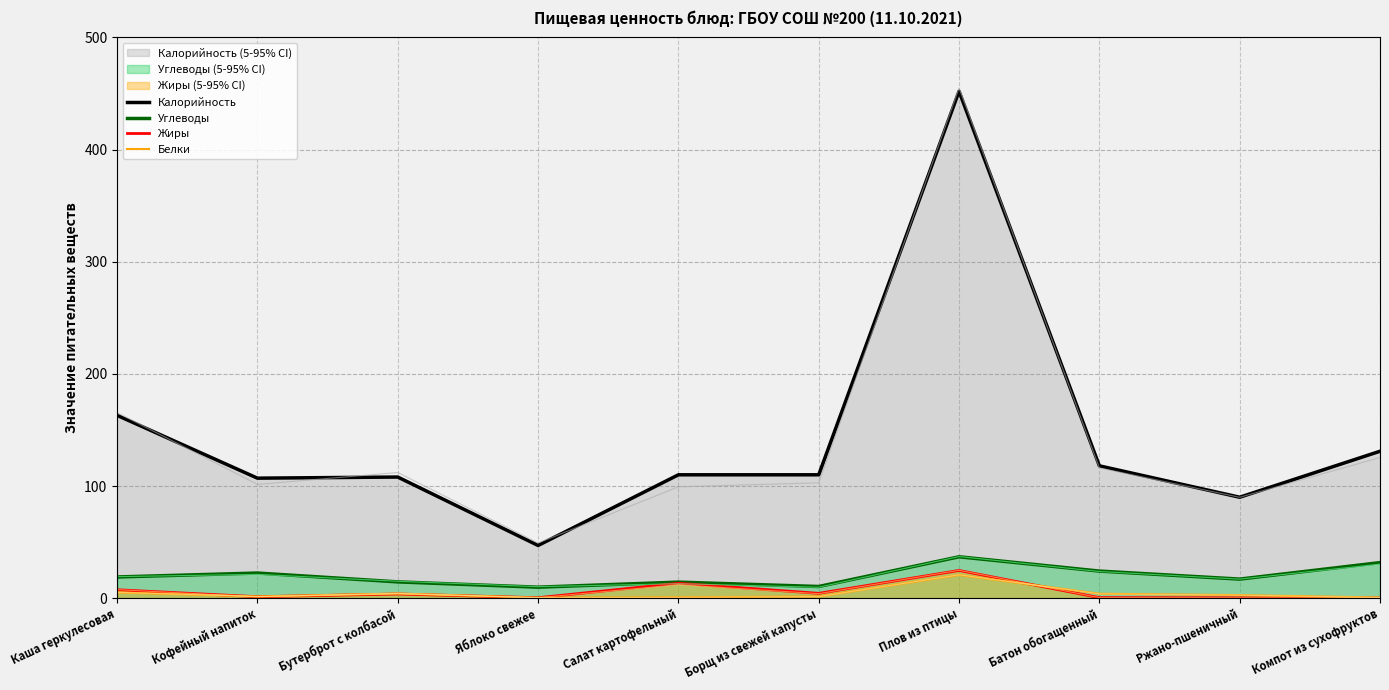

True or false: Белки and Калорийность cross at least once.

False